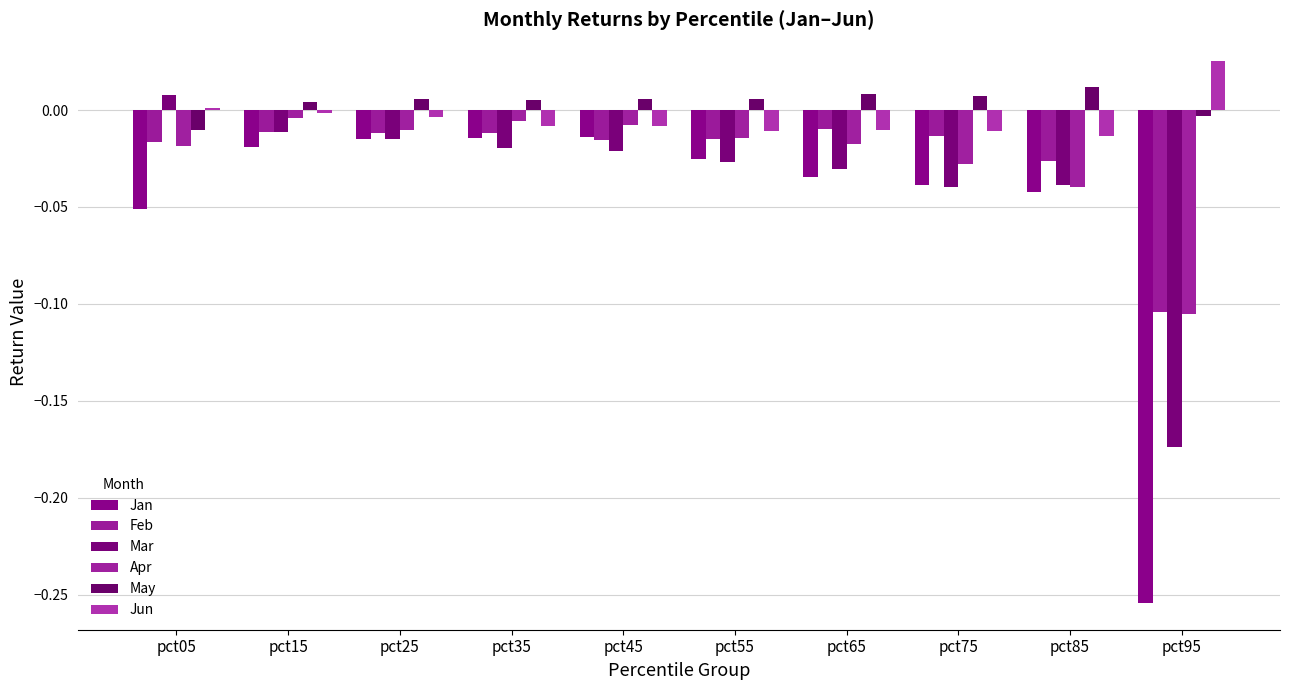

At which label does Mar reach its minimum?

pct95